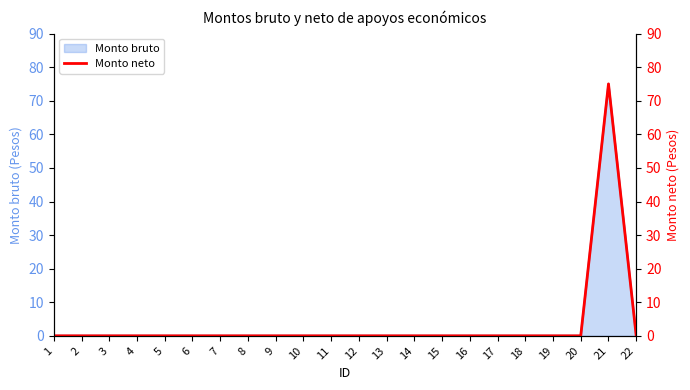

List the labels in order of value, smallest first.

1, 2, 3, 4, 5, 6, 7, 8, 9, 10, 11, 12, 13, 14, 15, 16, 17, 18, 19, 20, 22, 21